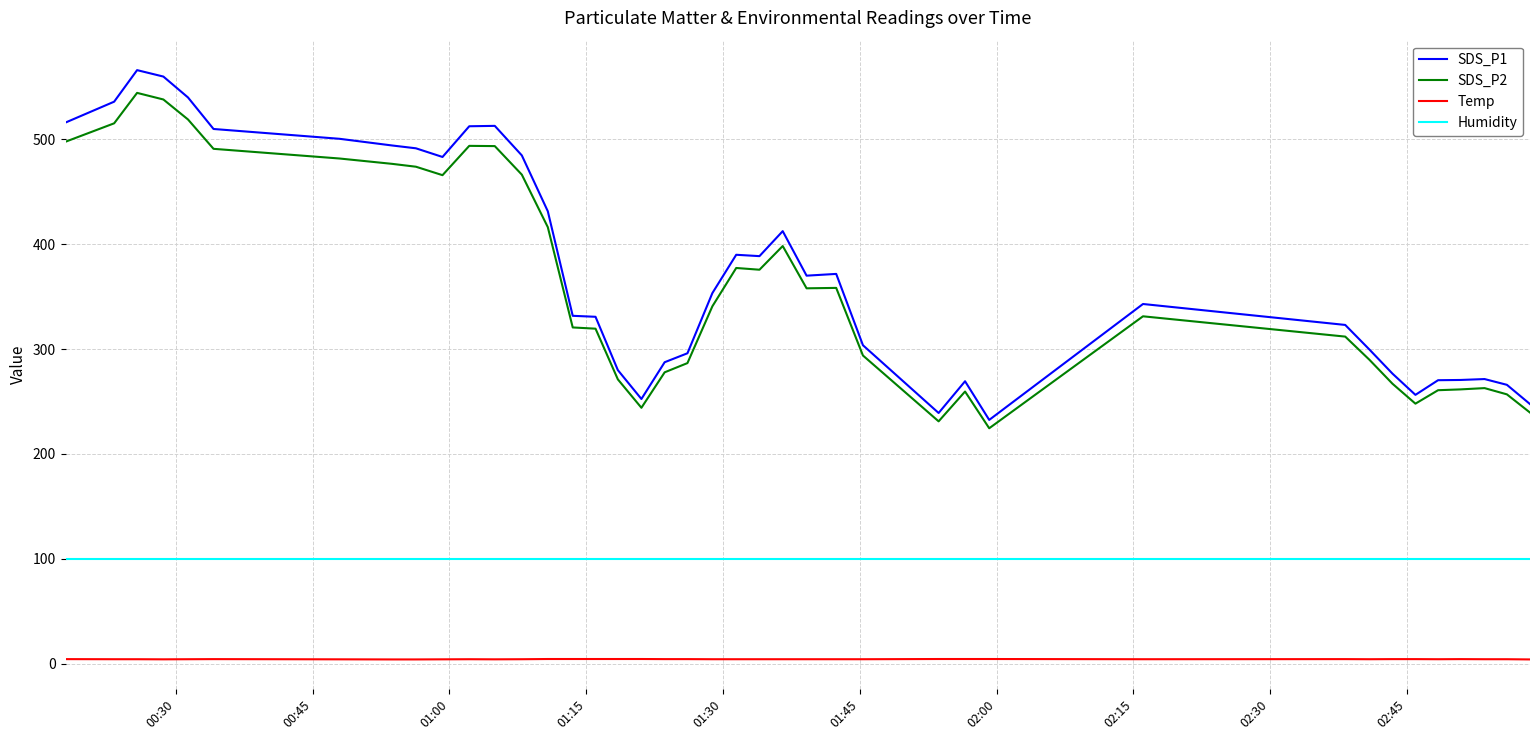

Which series has the largest total across all categories?

SDS_P1